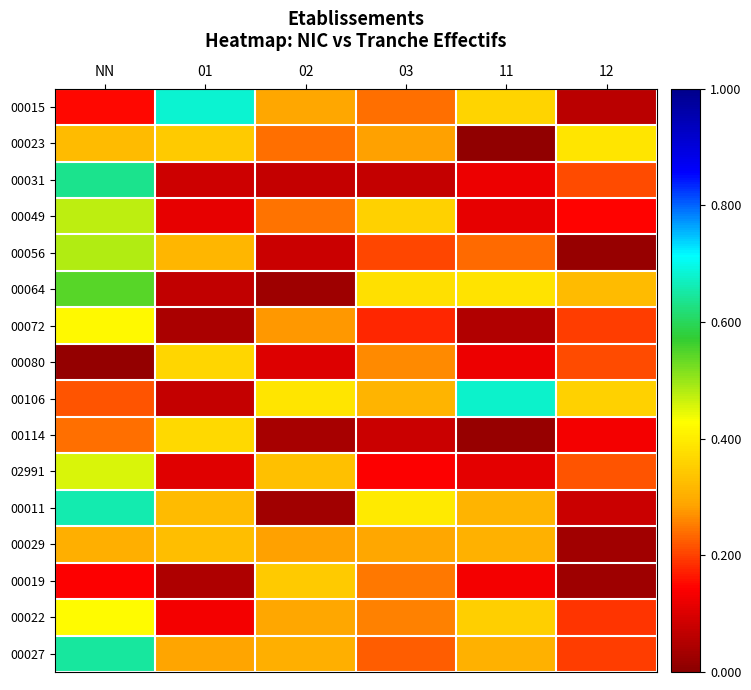

Count the number of categories in the chart.

6